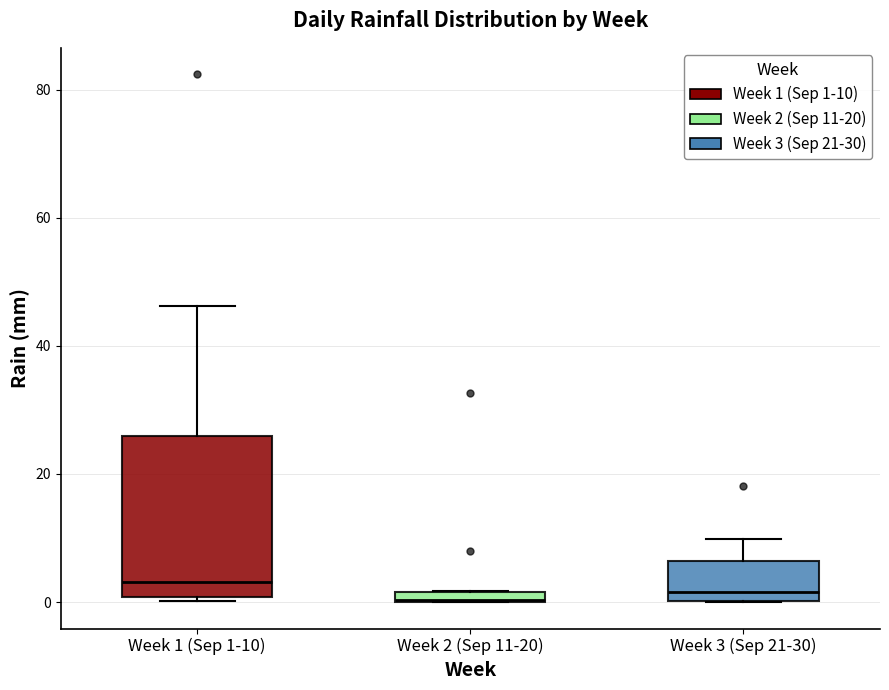

Where does the median line of the box for Week 3 (Sep 21-30) sit on the y-axis? The values are not printed on the chart, so give them approximately, as read against the axis.

2